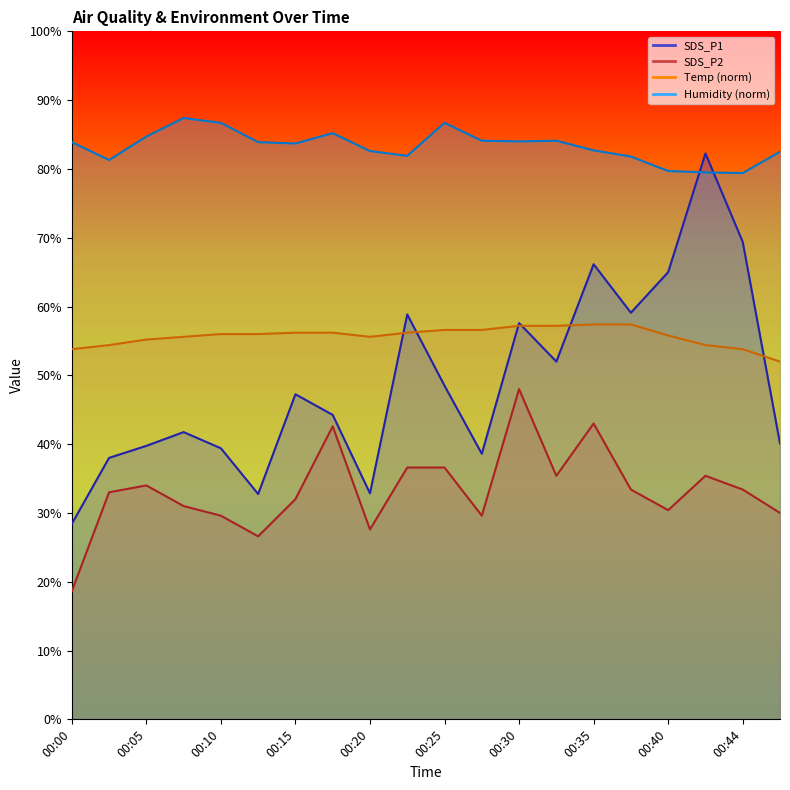

What are all the series names shown in the legend?

SDS_P1, SDS_P2, Temp, Humidity